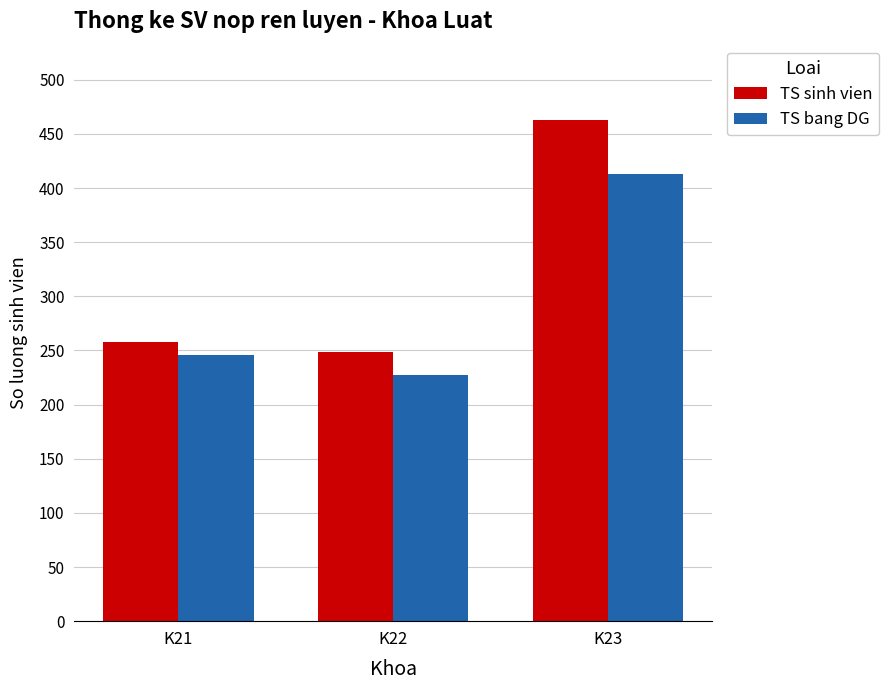

What is the value of the TS sinh vien bar at the 2nd from the left?

249